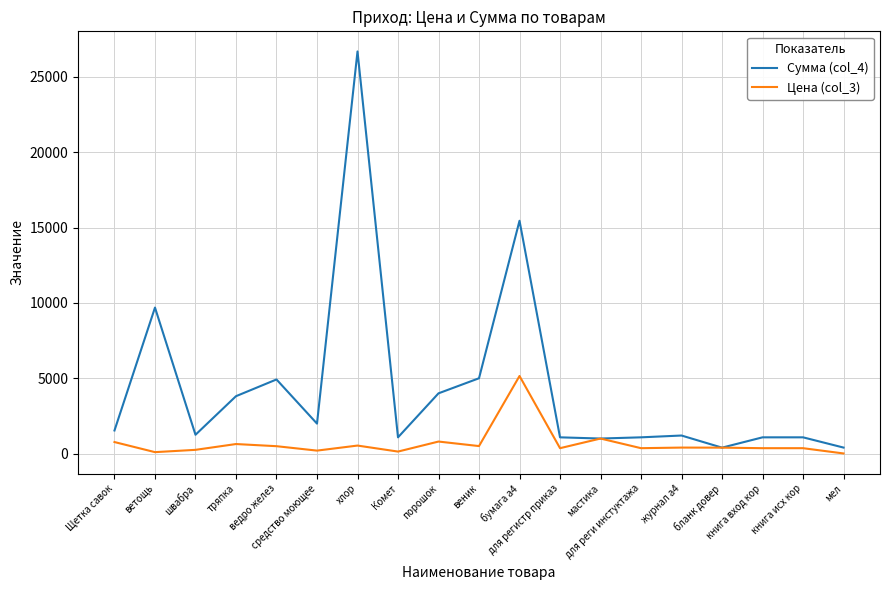

Rank the series by their average value, from highest to lowest.

Сумма (col_4), Цена (col_3)